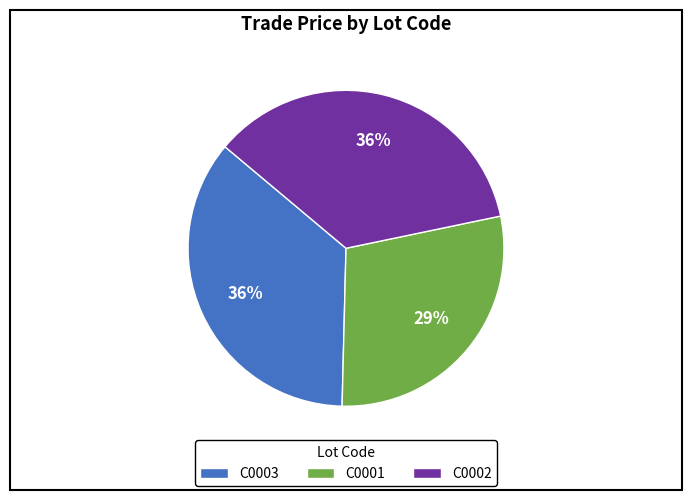

Between C0001 and C0003, which is larger?

C0003